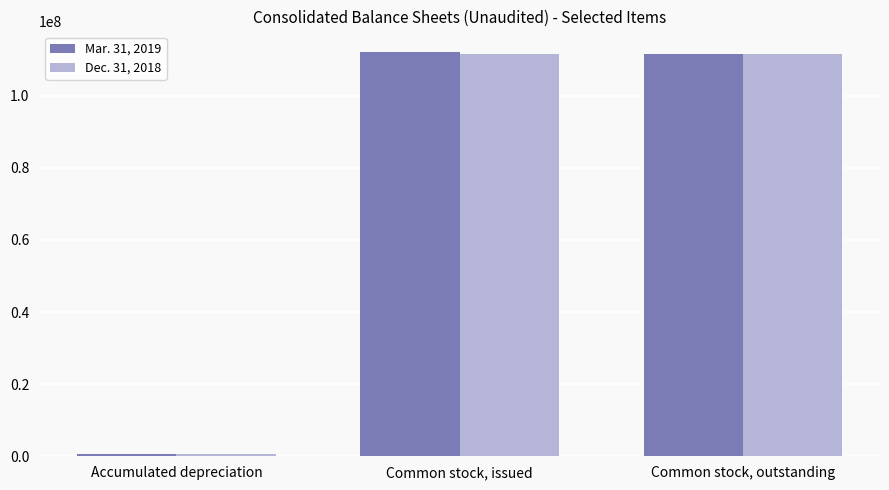

Which category has the lowest value across all series?

Accumulated depreciation